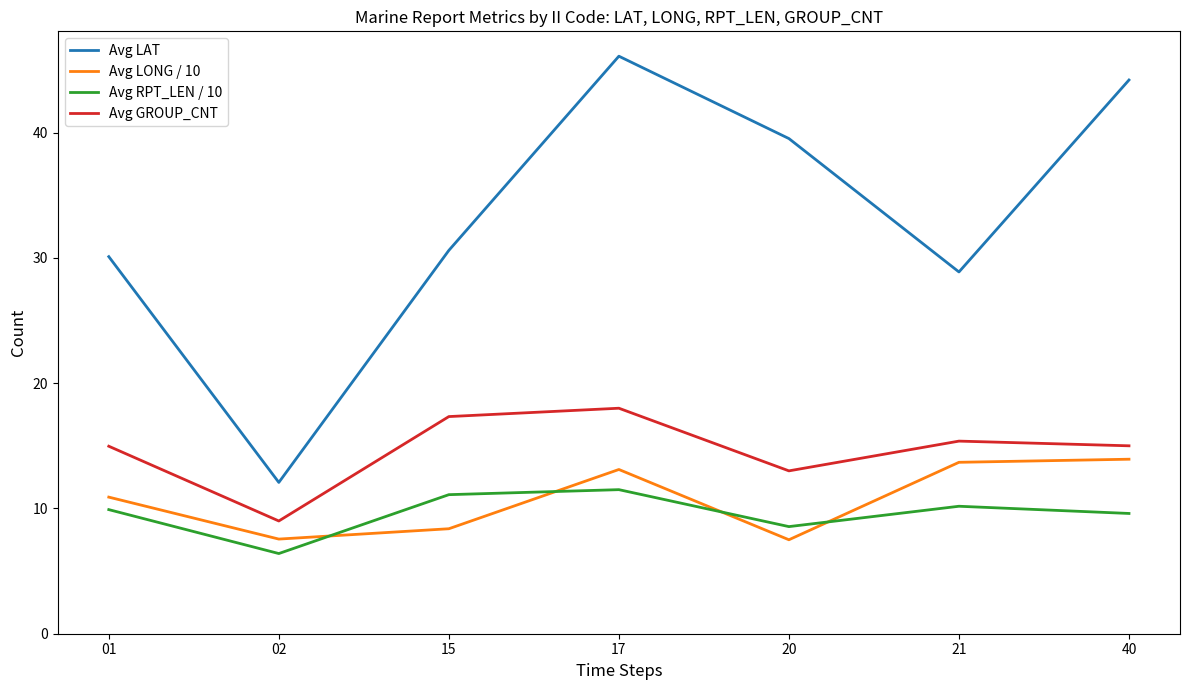

True or false: Avg LAT has a value of 46.1 at 17.

True